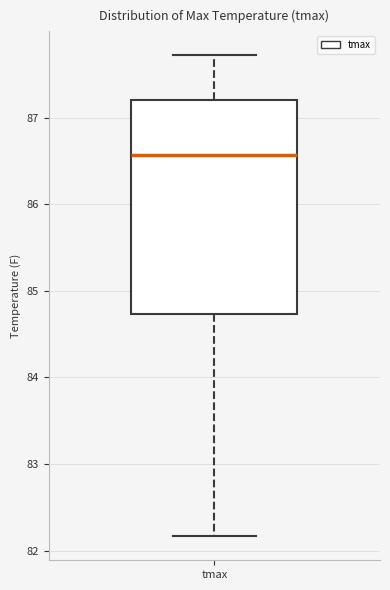

Read this box plot against the y-axis: the position of the median line, the range covered by the box, and the ends of both whiskers. The values are not printed on the chart, so give them approximately, as read against the axis.

median 86.6, box 84.7 to 87.2, whiskers 82.2 to 87.7